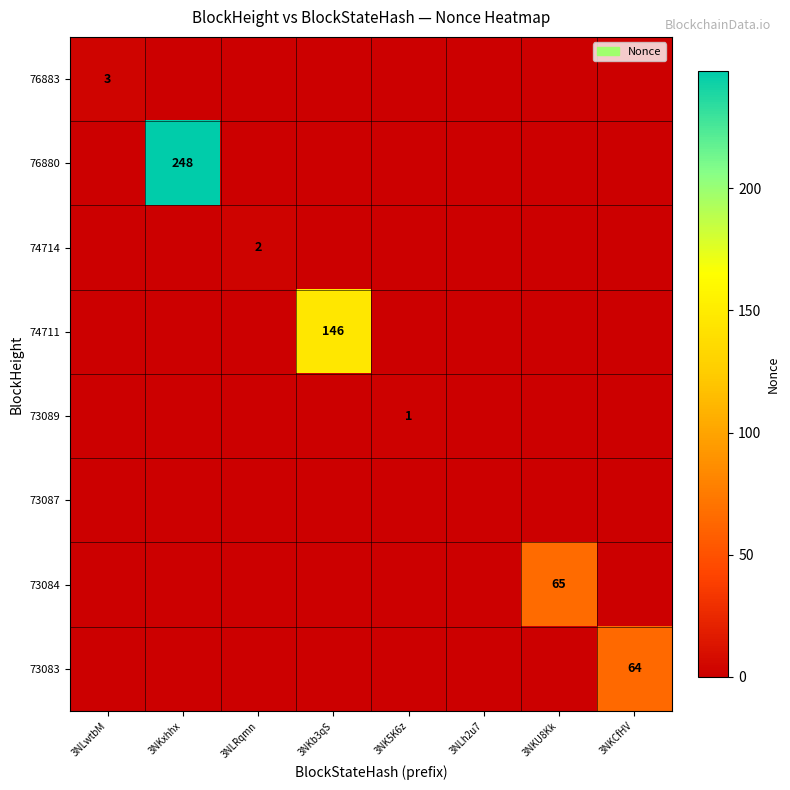

Count the 74714 values in the range 0 to 1.

7